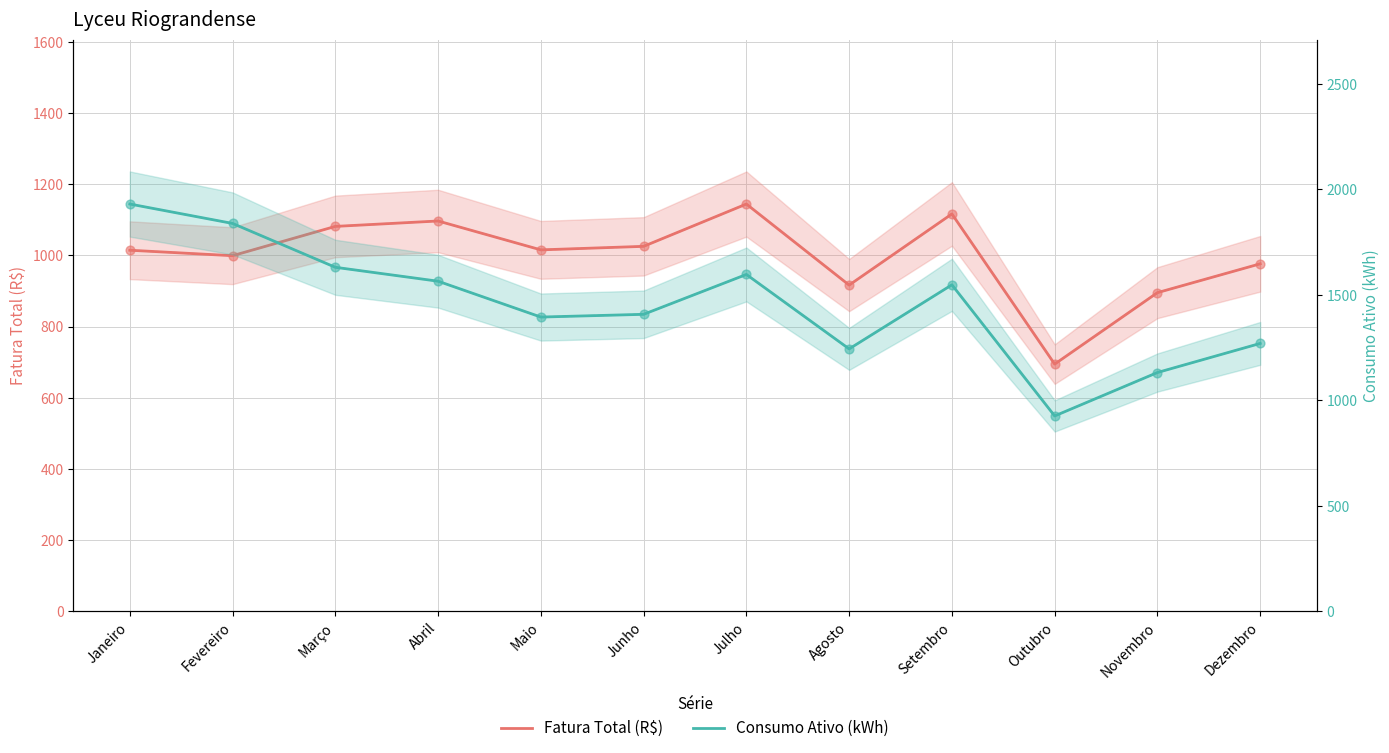

Which series has the widest spread of Y values?

Consumo Ativo (kWh)